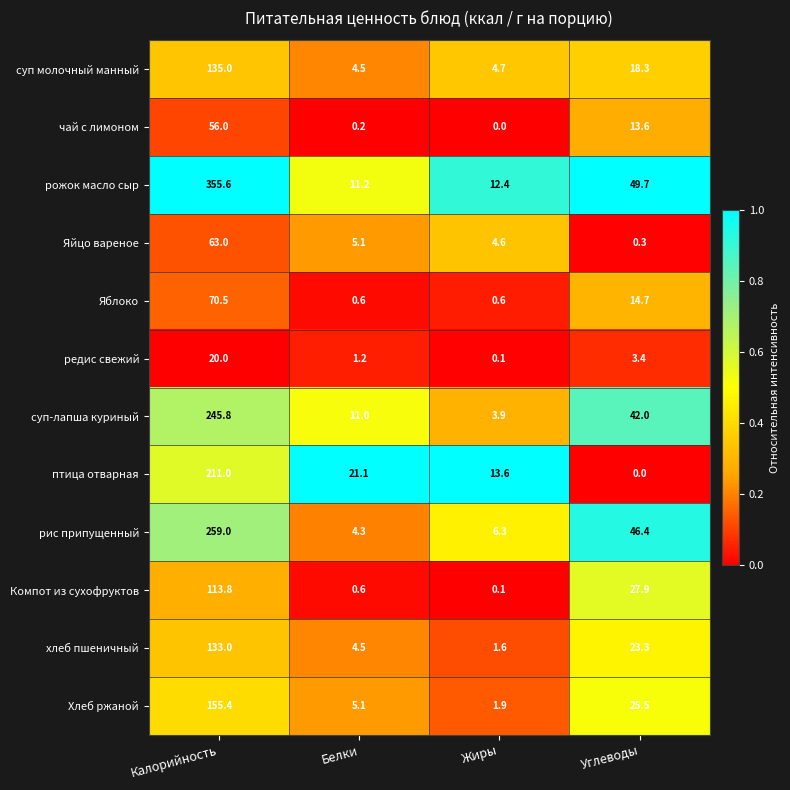

List the series in order of their peak value, highest first.

рожок масло сыр, рис припущенный, суп-лапша куриный, птица отварная, Хлеб ржаной, суп молочный манный, хлеб пшеничный, Компот из сухофруктов, Яблоко, Яйцо вареное, чай с лимоном, редис свежий